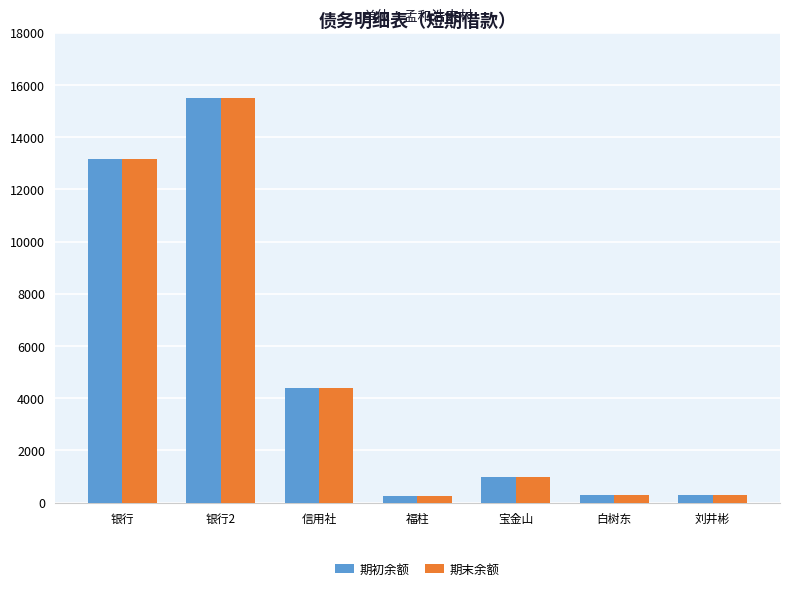

Is it true that 期初余额 equals 5028 at 银行?

False